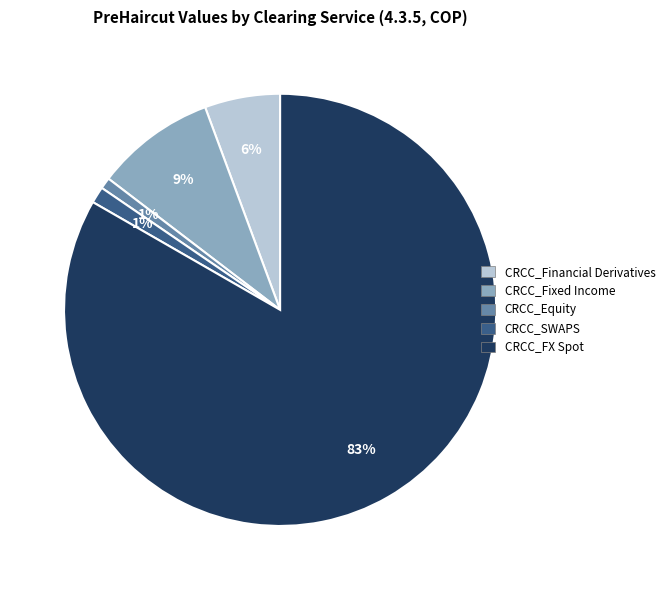

Which category has the biggest portion of the pie?

CRCC_FX Spot